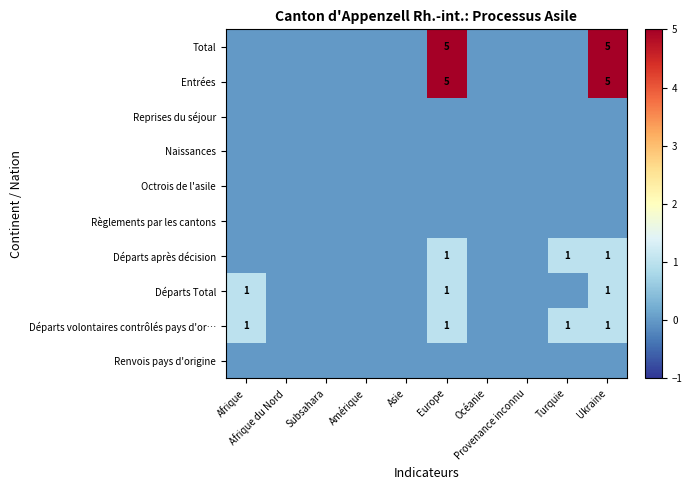

Rank the series by their maximum value, from highest to lowest.

Total, Entrées, Départs après décision, Départs Total, Départs volontaires contrôlés pays d'or…, Reprises du séjour, Naissances, Octrois de l'asile, Règlements par les cantons, Renvois pays d'origine